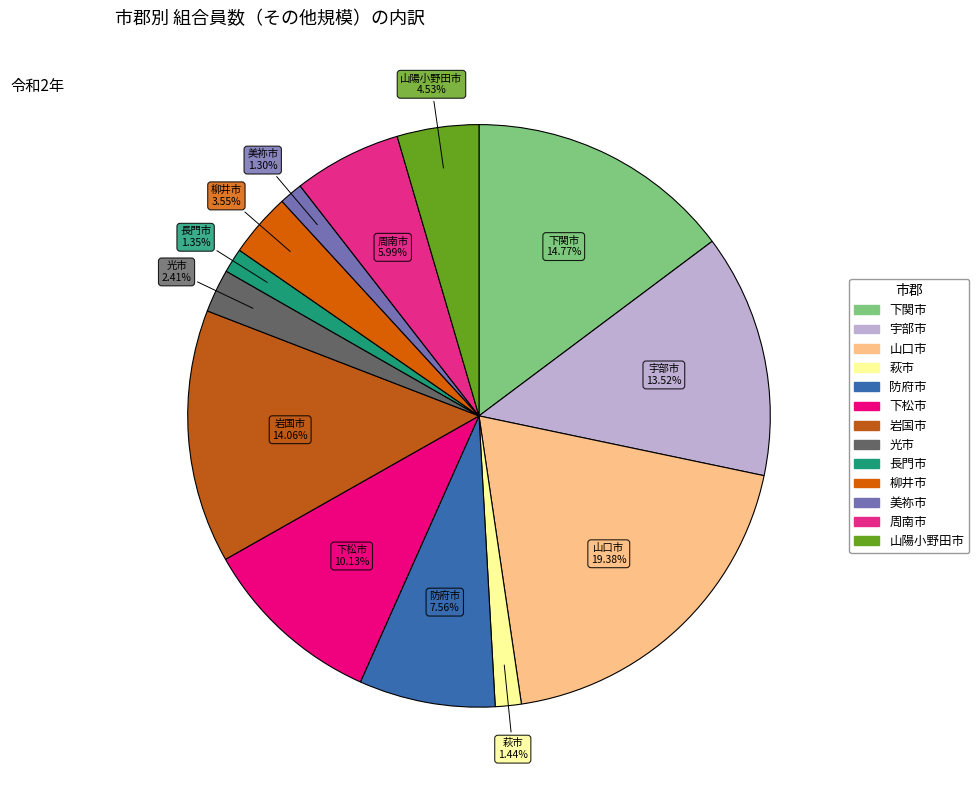

Which category has the biggest portion of the pie?

山口市